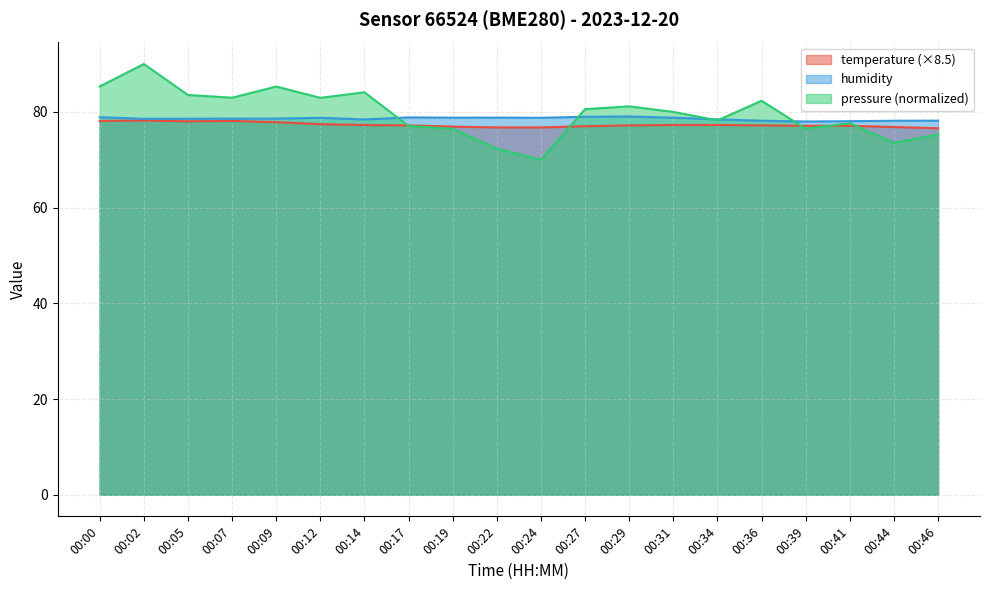

Reading right to left, extract all data points from this chart.

temperature: 76.6	76.8	77.1	77.1	77.2	77.3	77.3	77.2	77.0	76.8	76.8	76.9	77.2	77.3	77.4	77.9	78.1	78.0	78.2	78.1
humidity: 78.2	78.2	78.1	78.0	78.2	78.4	78.8	79.0	79.0	78.8	78.8	78.8	78.8	78.4	78.8	78.6	78.6	78.6	78.6	78.9
pressure_norm: 75.3	73.5	77.6	76.5	82.3	78.2	80.0	81.2	80.6	70.0	72.3	76.5	77.1	84.1	82.9	85.3	83.0	83.5	90.0	85.3